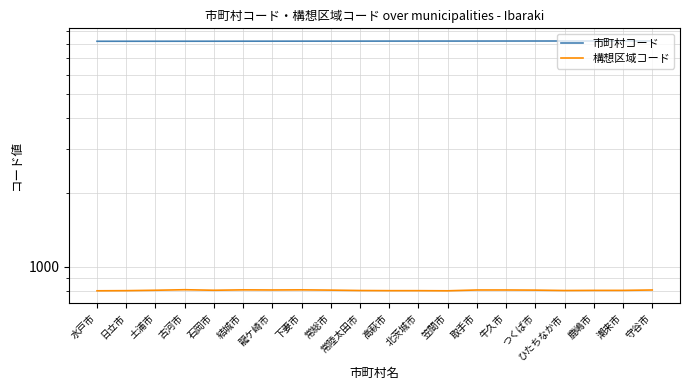

The value of 構想区域コード at 古河市 is 809. True or false?

True